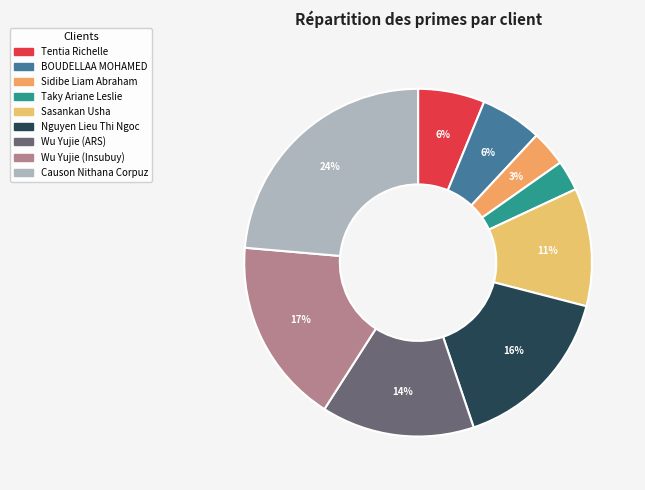

Which category has the smallest portion of the pie?

Taky Ariane Leslie